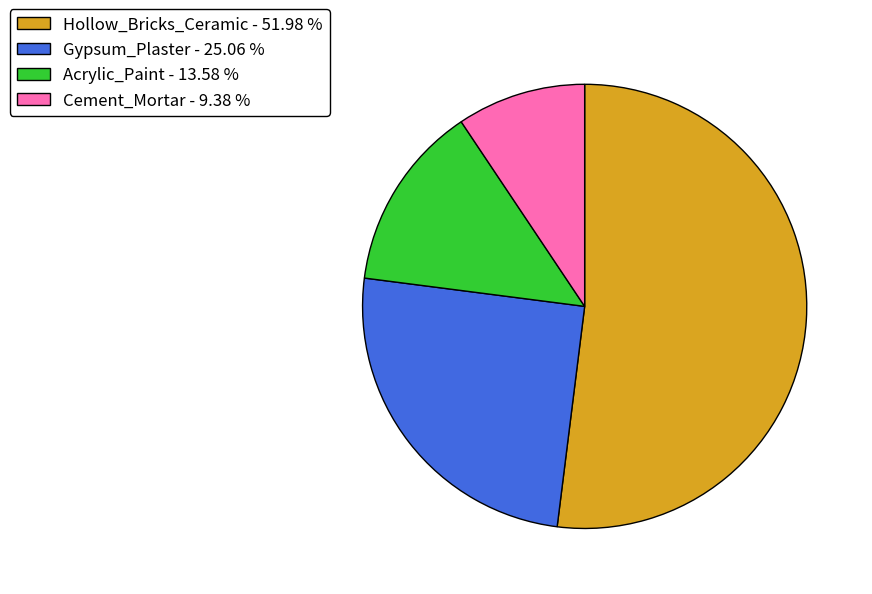

What is the smallest slice in the pie chart?

Cement_Mortar